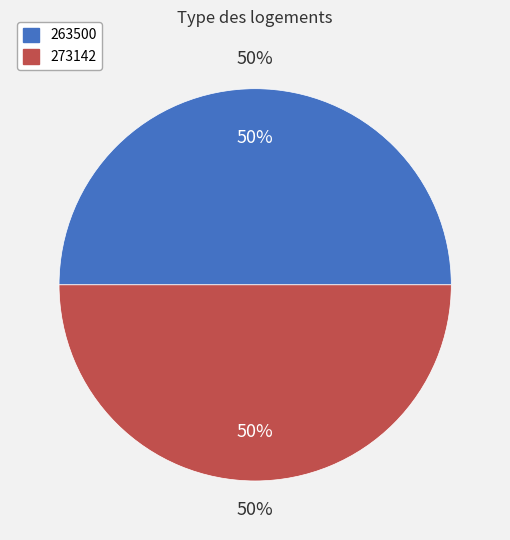

Which category has the biggest portion of the pie?

273142